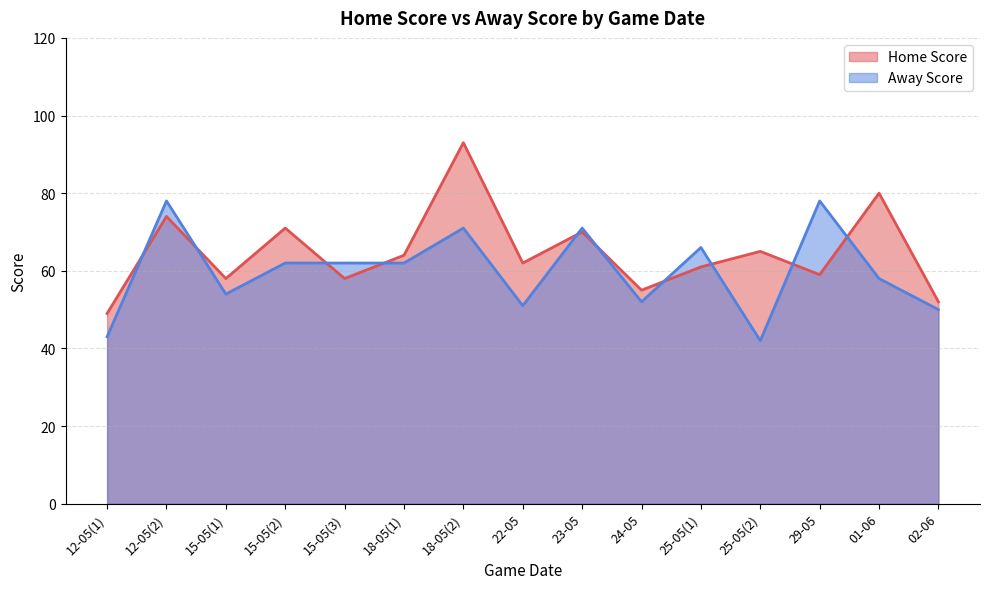

Reading right to left, list all the values displayed in this chart.

Home Score: 52	80	59	65	61	55	70	62	93	64	58	71	58	74	49
Away Score: 50	58	78	42	66	52	71	51	71	62	62	62	54	78	43